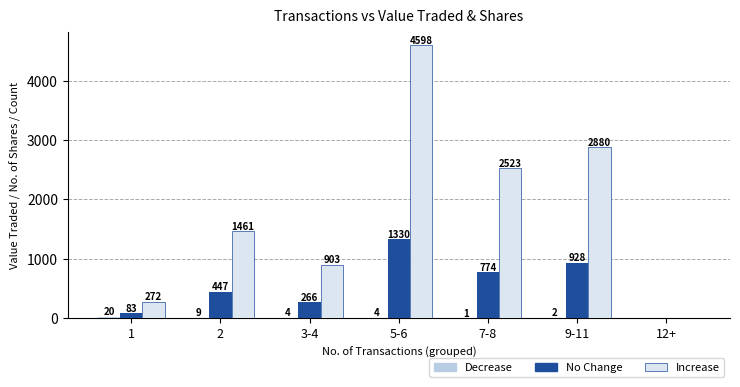

Does the chart contain stacked bars?

No